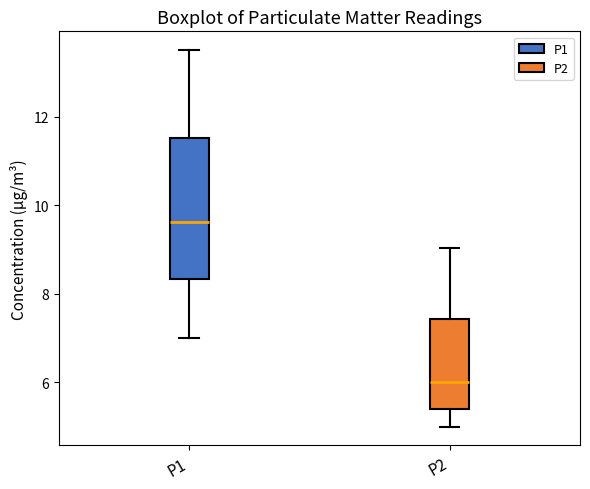

Reading left to right, transcribe this box plot: for each box, give where its median line is, the range the box spans, and where its two whiskers end, as read against the y-axis. The values are not printed on the chart, so give them approximately, as read against the axis.

P1: median 9.6, box 8.4 to 11.6, whiskers 7.0 to 13.6
P2: median 6.0, box 5.4 to 7.4, whiskers 5.0 to 9.0